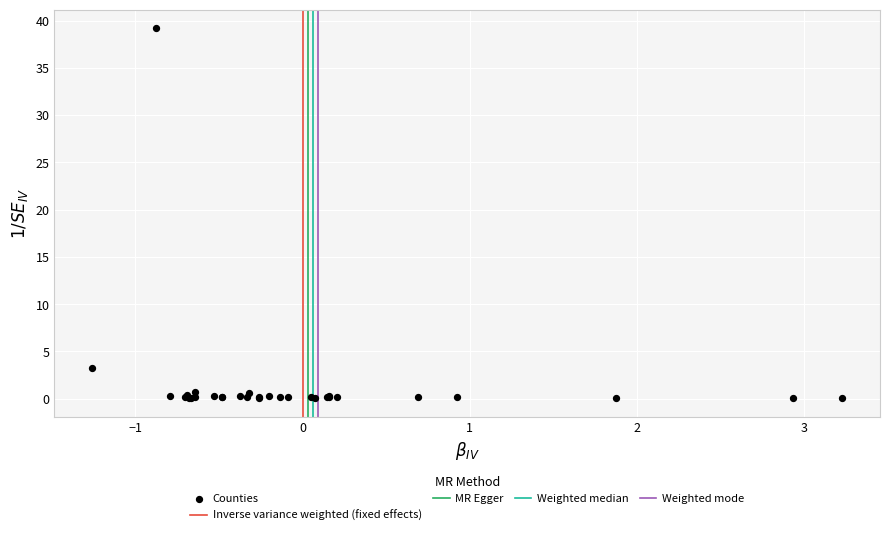

What Y value in the scatter plot is closest to 19?

3.3